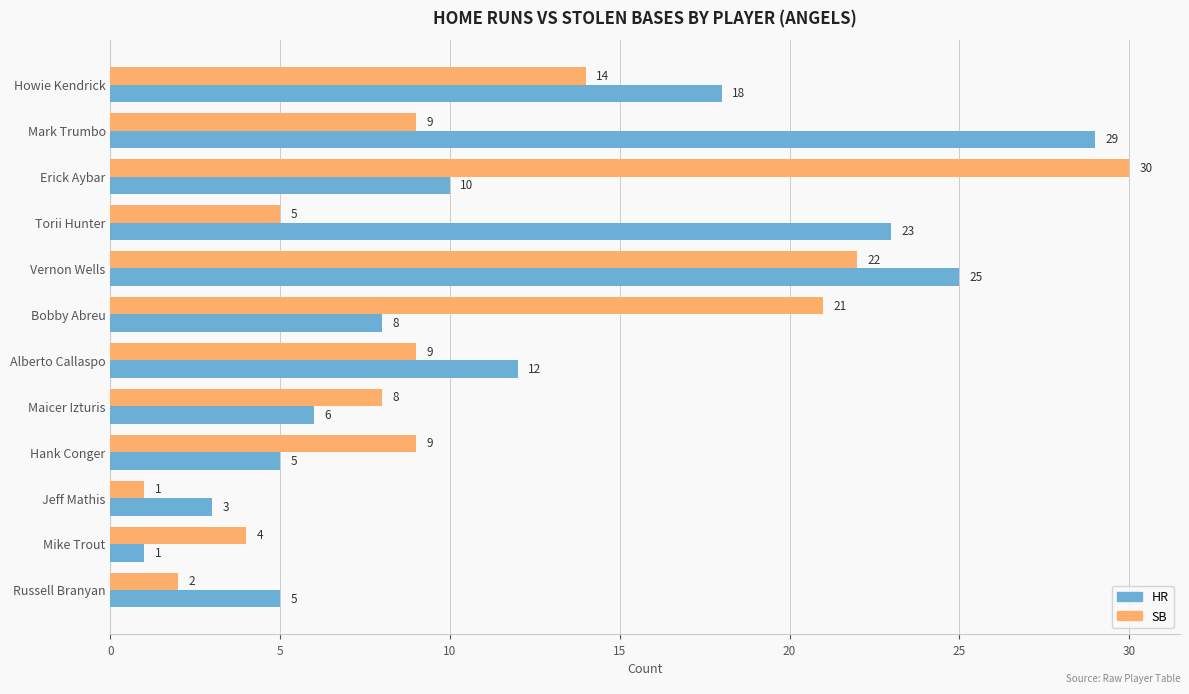

What is the smallest value displayed?

1